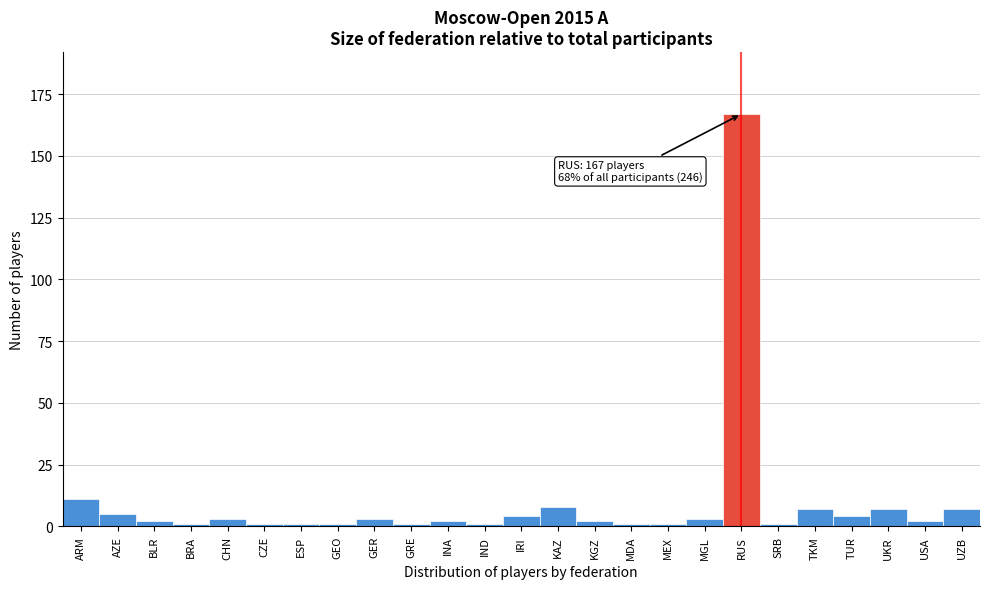

Reading left to right, list all the values displayed in this chart.

11	5	2	1	3	1	1	1	3	1	2	1	4	8	2	1	1	3	167	1	7	4	7	2	7